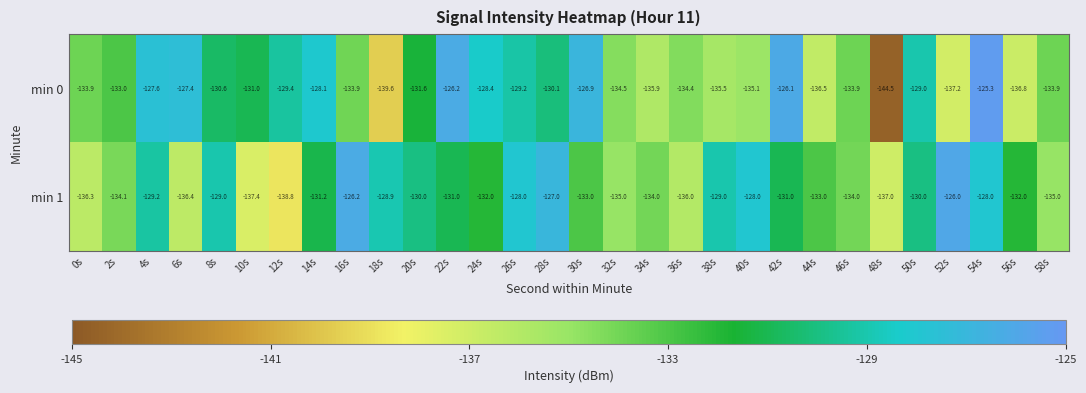

The value of min 1 at 20s is -230.7. True or false?

False